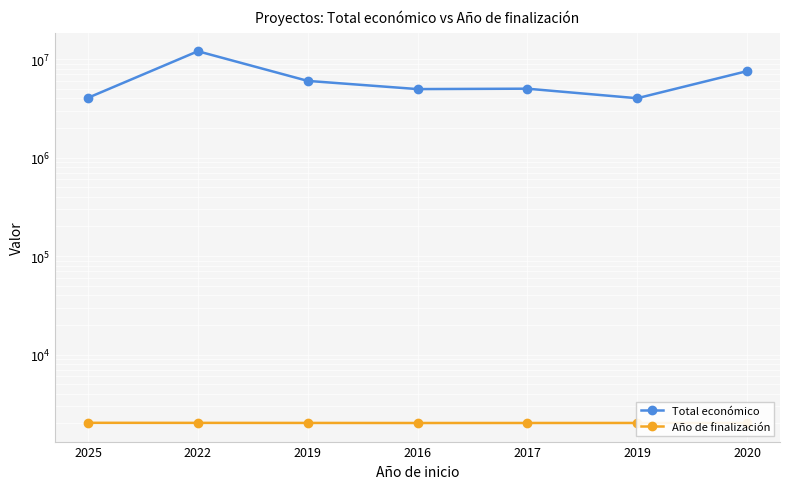

The Año de finalización series shows 763 at 2019. True or false?

False